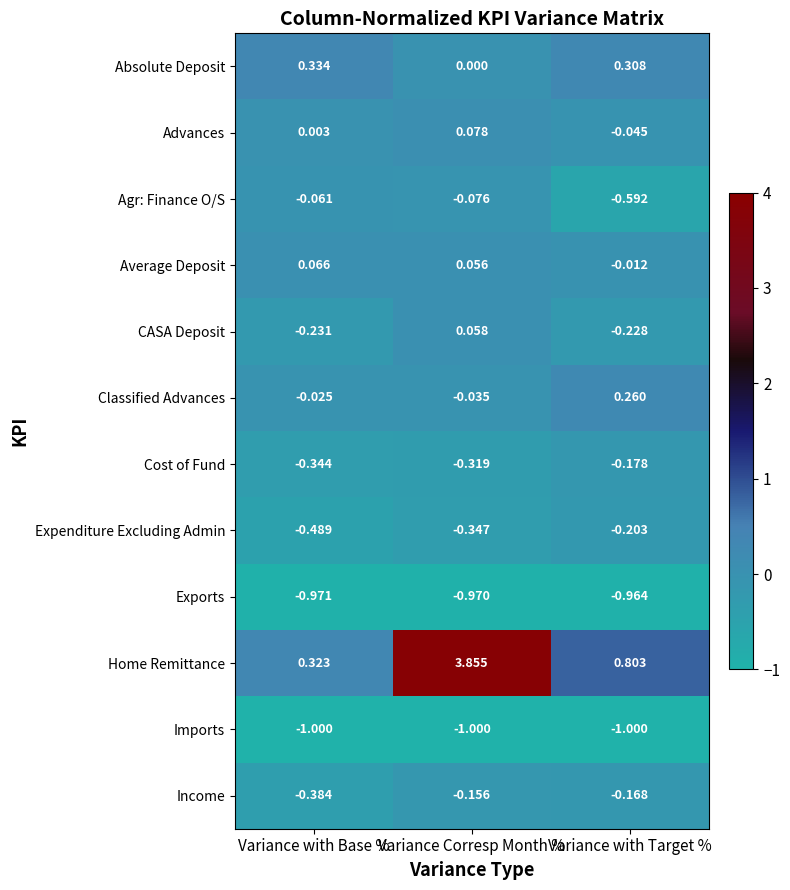

Is the value of Expenditure Excluding Admin at Variance with Base % greater than the value of Exports at Variance Corresp Month %?

Yes